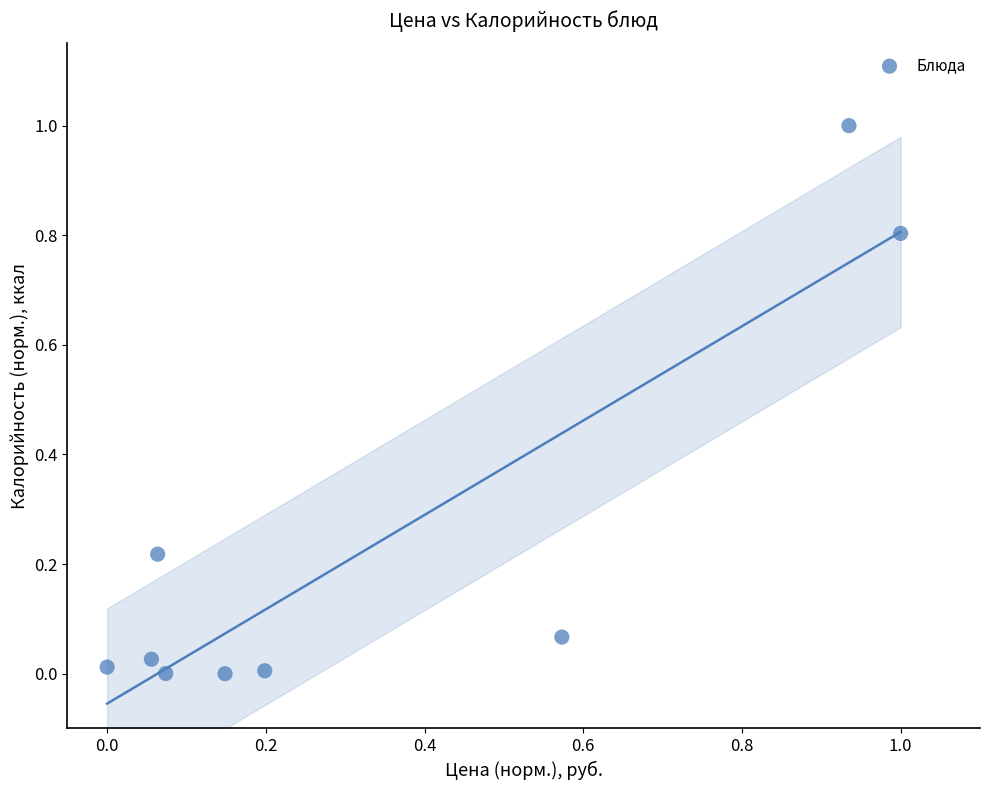

What is the range of Y values (max minus min)?

1.0